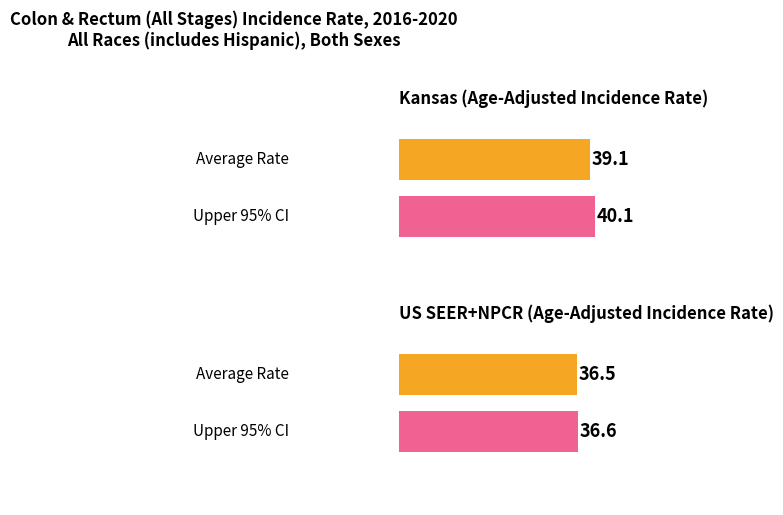

Is the value of Upper 95% CI at Kansas greater than the value of Age-Adjusted Incidence Rate at Kansas?

Yes